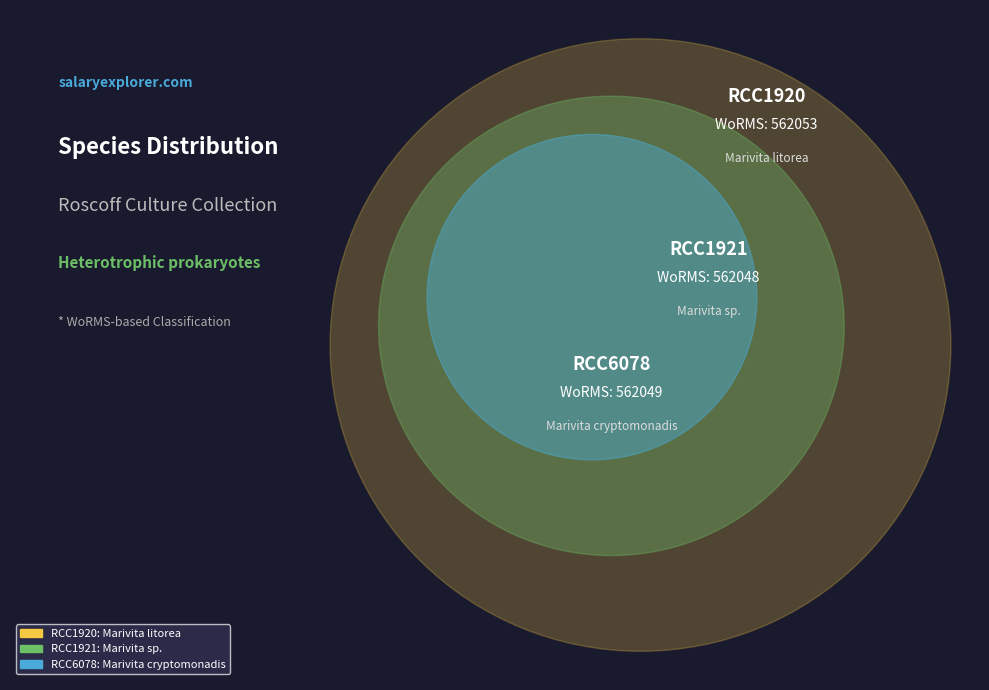

Combined, what portion of the pie is RCC1920 and RCC6078?

66.7%